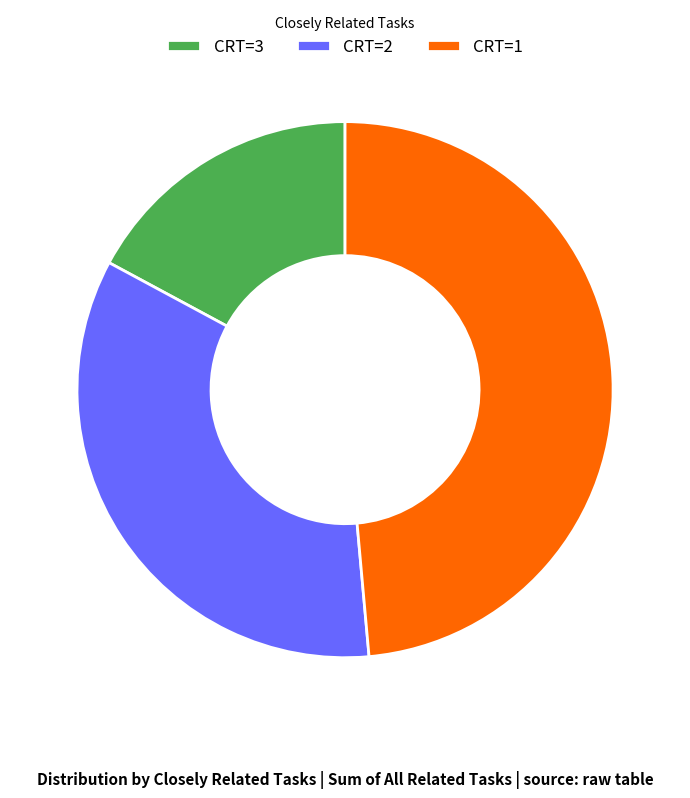

Is there any slice that represents more than half of the pie?

No